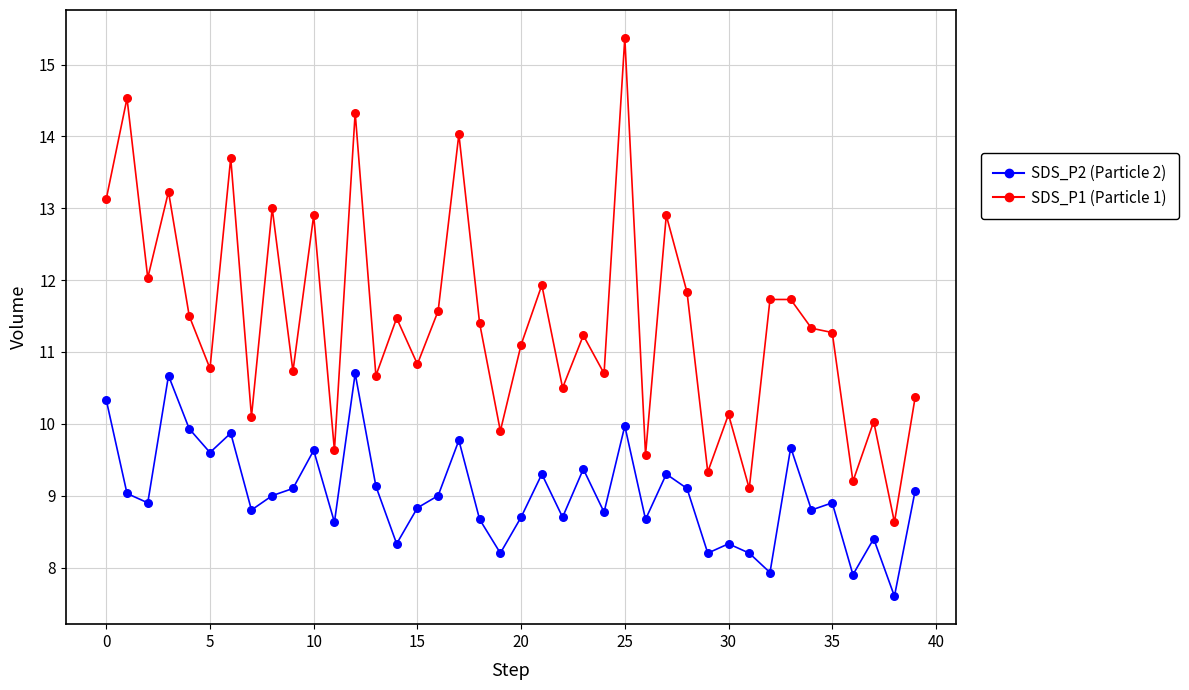

Which series has the largest total across all categories?

SDS_P1 (Particle 1)